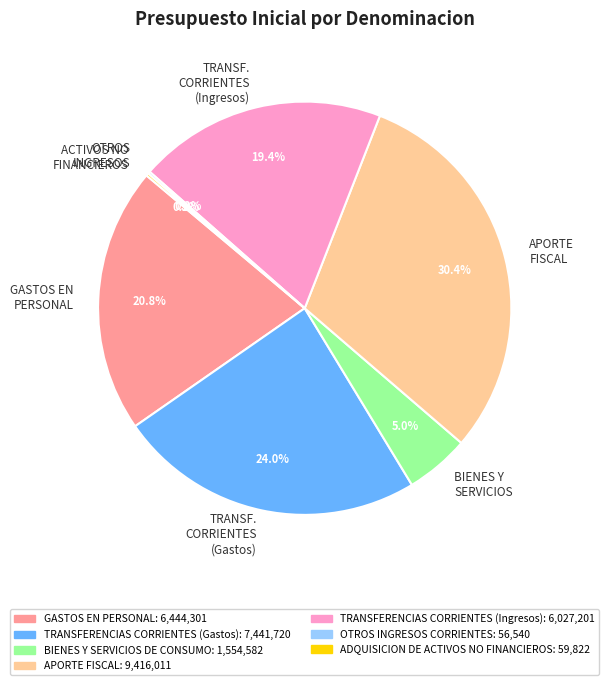

Combined, what portion of the pie is TRANSF. CORRIENTES (Ingresos) and GASTOS EN PERSONAL?

40.2%